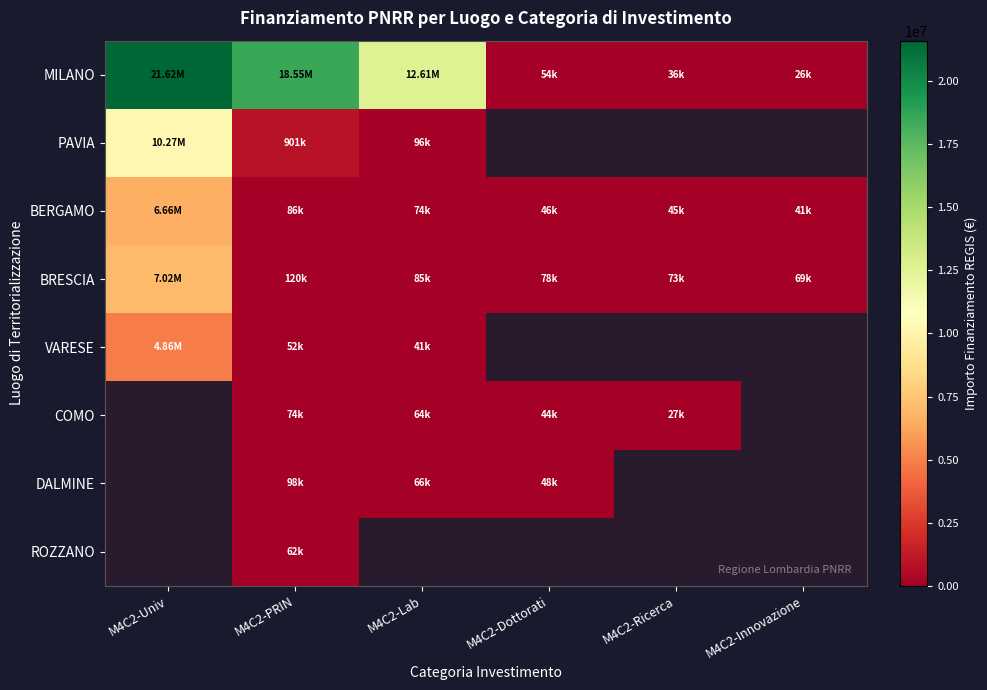

At how many categories does at least one series exceed 3102800?

3